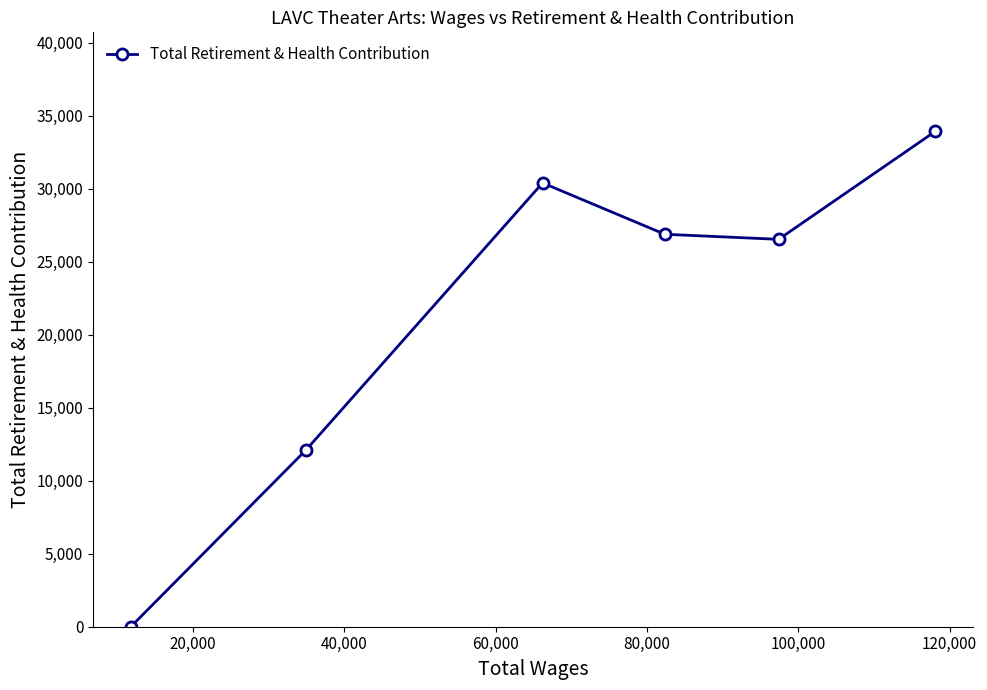

The value at 20,000 is 14327. True or false?

False